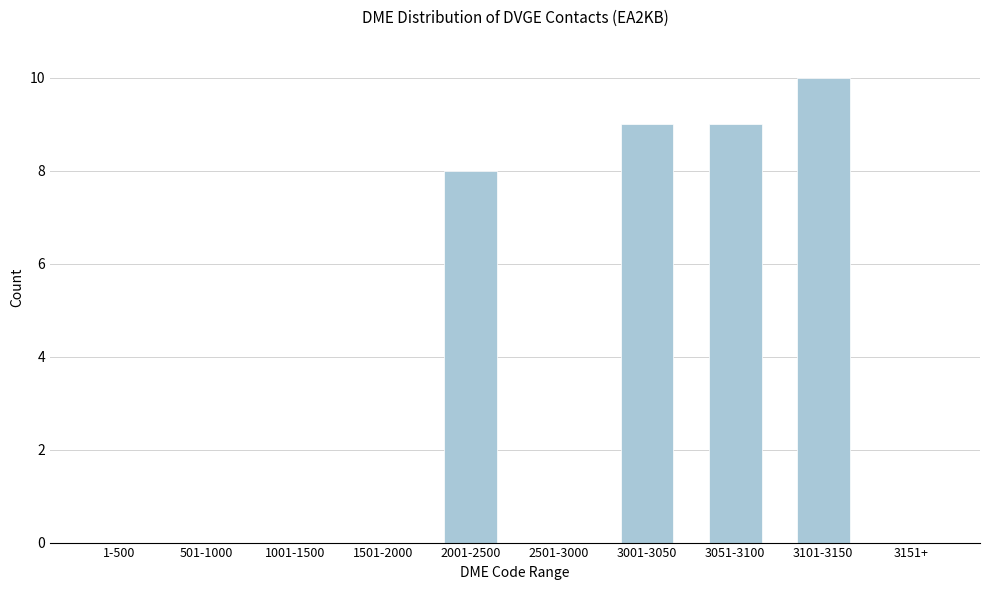

Reading right to left, extract all data points from this chart.

3151+=0	3101-3150=10	3051-3100=9	3001-3050=9	2501-3000=0	2001-2500=8	1501-2000=0	1001-1500=0	501-1000=0	1-500=0